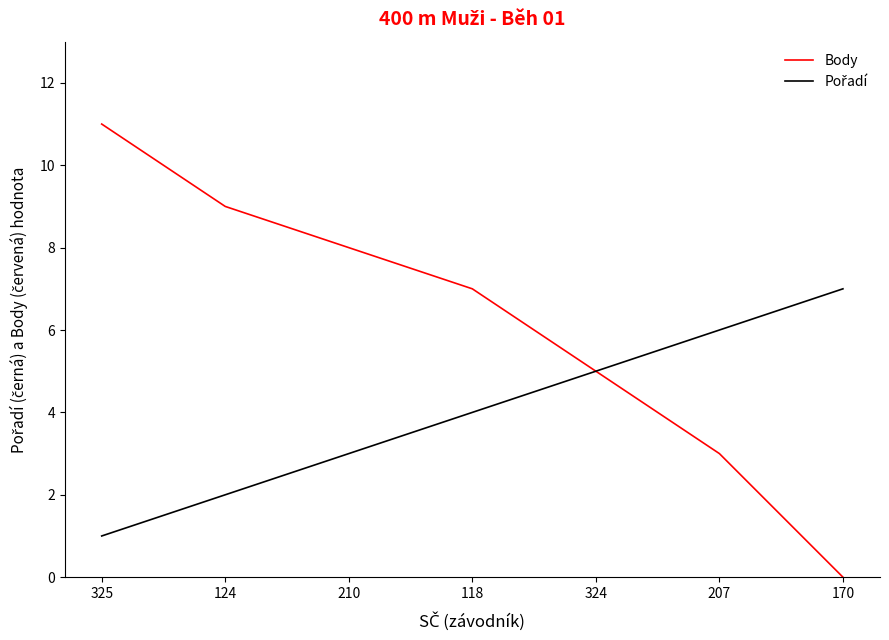

Which category has the highest value in the Body series?

325